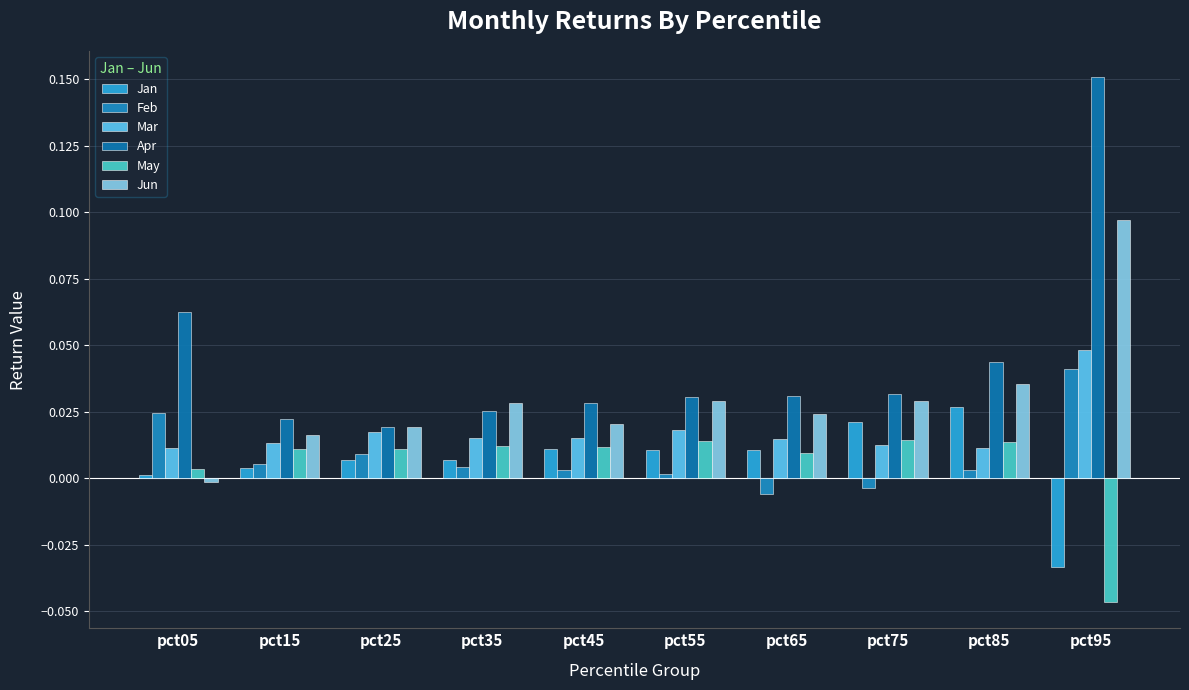

Count the number of data series in this chart.

6